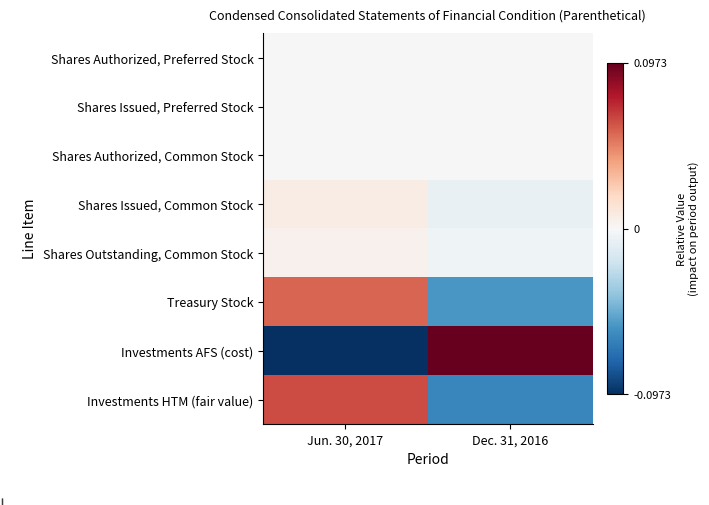

Which series changed the most between Jun. 30, 2017 and Dec. 31, 2016?

Investments AFS (cost)